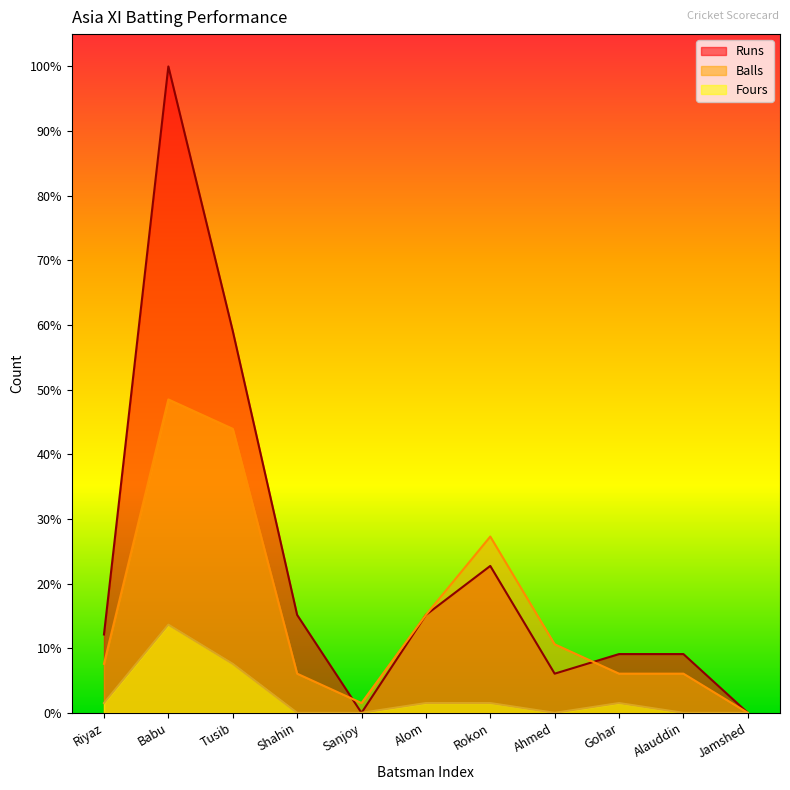

At which label does Balls first exceed 5?

Babu